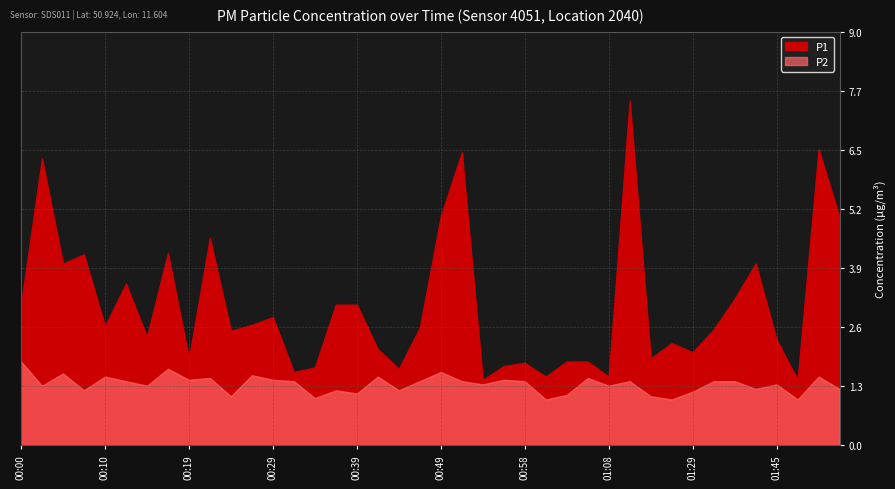

The P1 series shows 4.0 at 01:42. True or false?

True